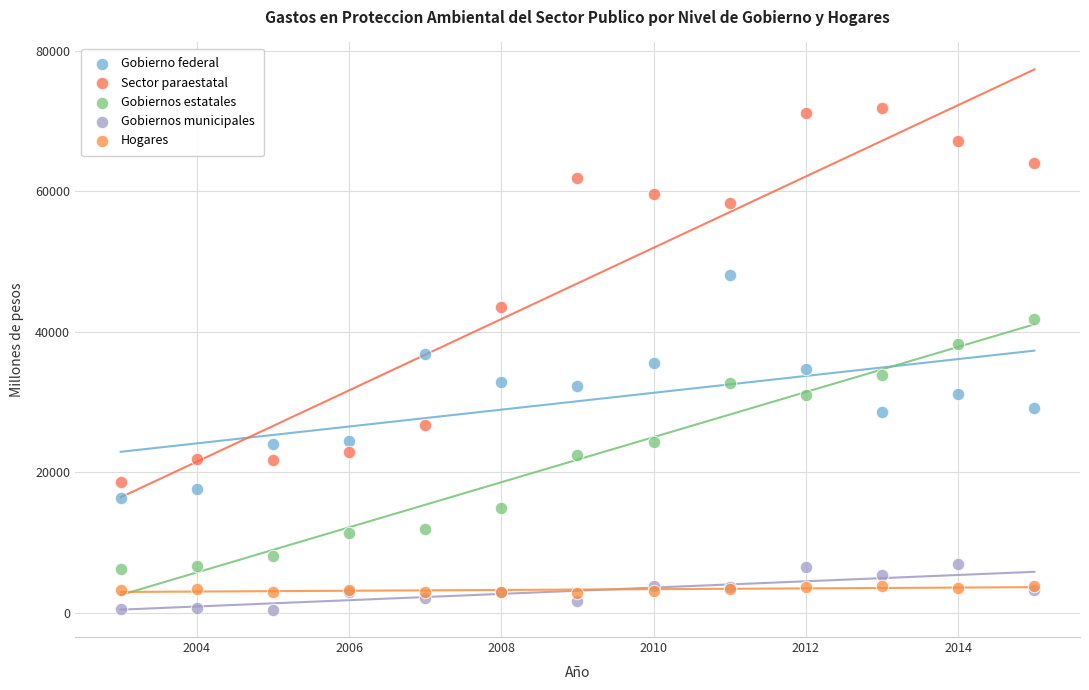

In the Sector paraestatal series, what Y value is closest to 45234?

43445